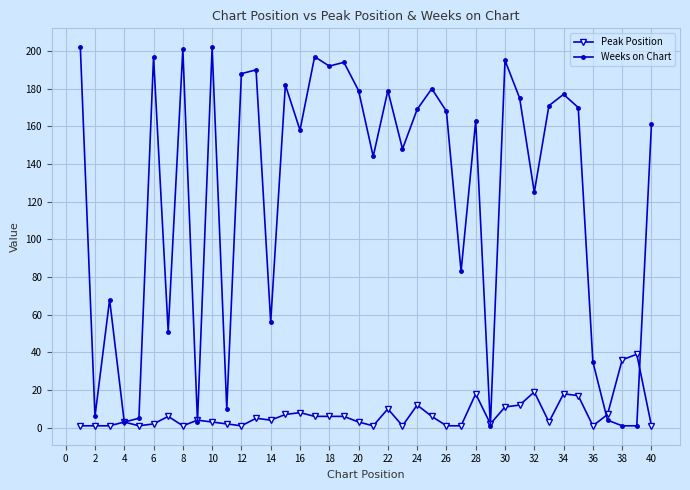

Rank the series by their average value, from lowest to highest.

Peak Position, Weeks on Chart